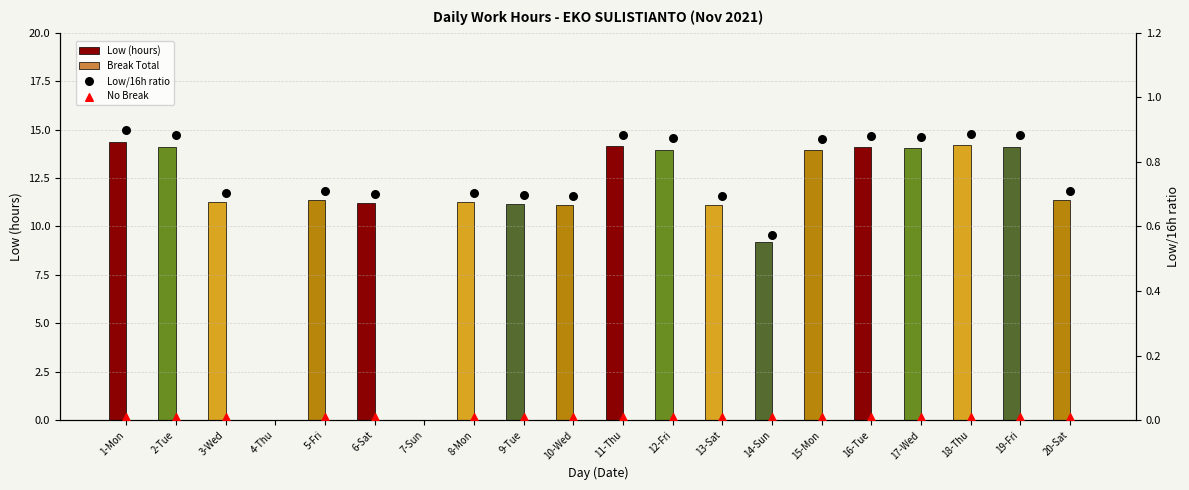

Which series reaches the maximum Y coordinate?

Low (hours)